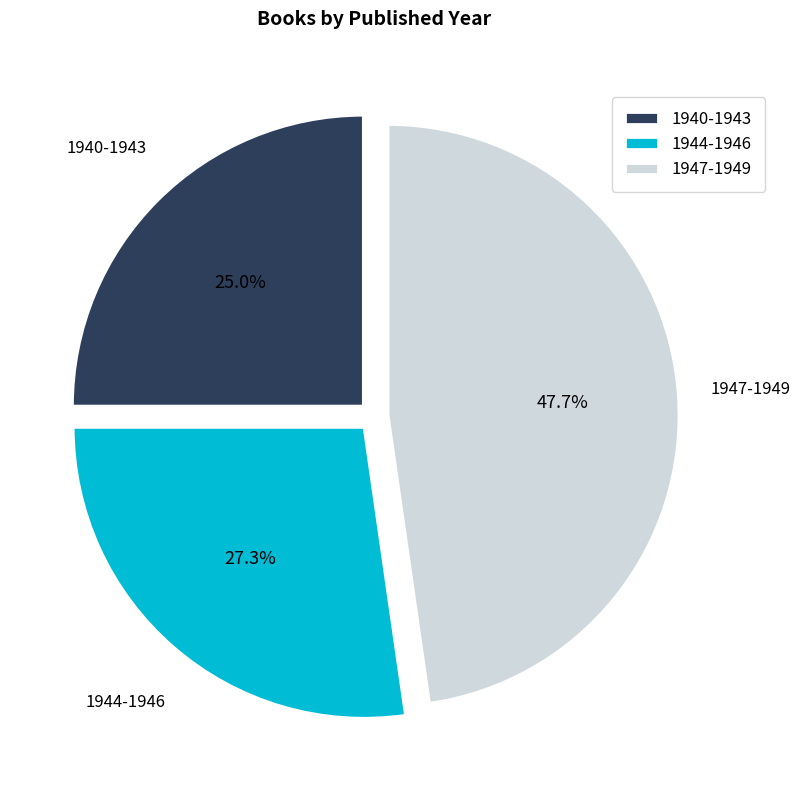

What is the largest slice in the pie chart?

1947-1949